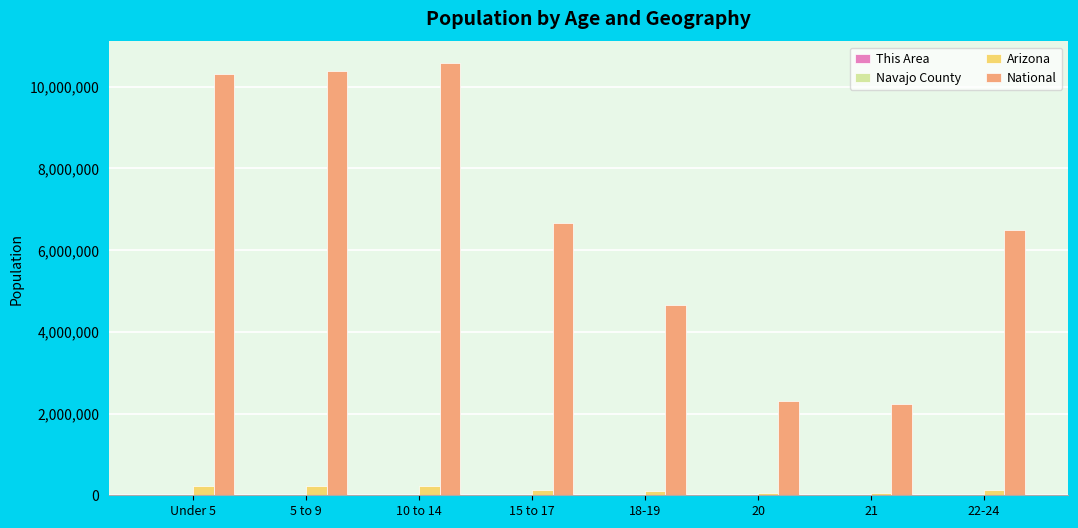

What is the sum of all National values?

53606769